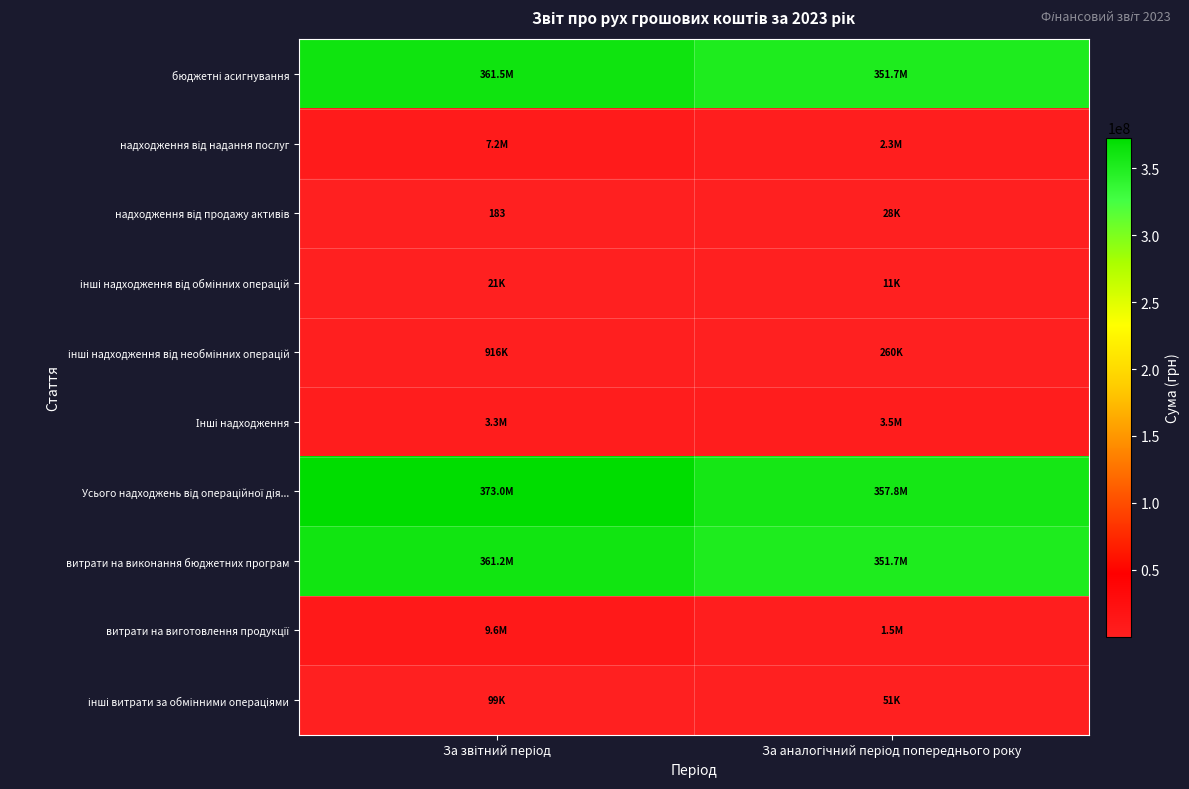

How many data points in інші витрати за обмінними операціями are less than 99391?

1